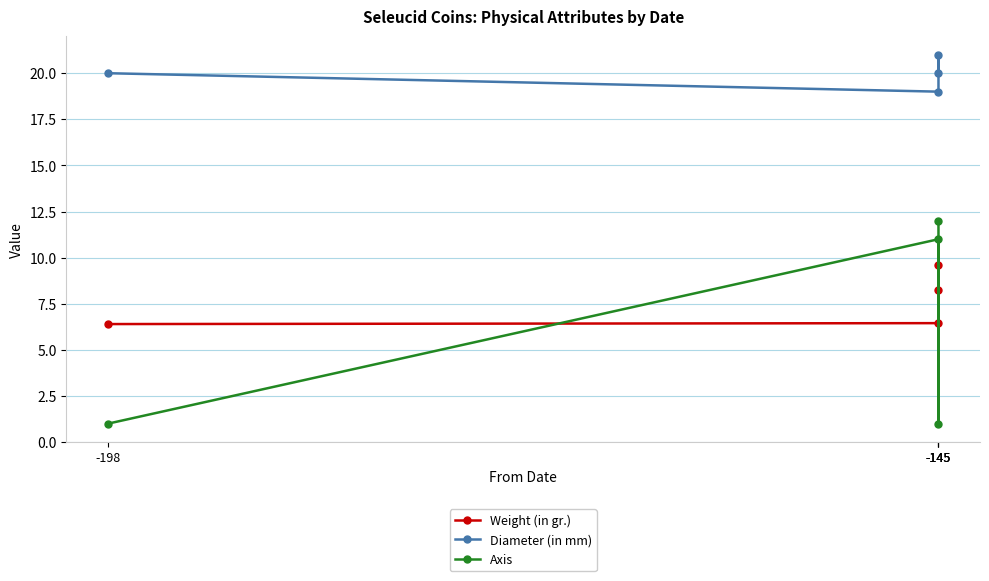

Between which two adjacent categories do Weight (in gr.) and Axis first intersect?

-198 and -145